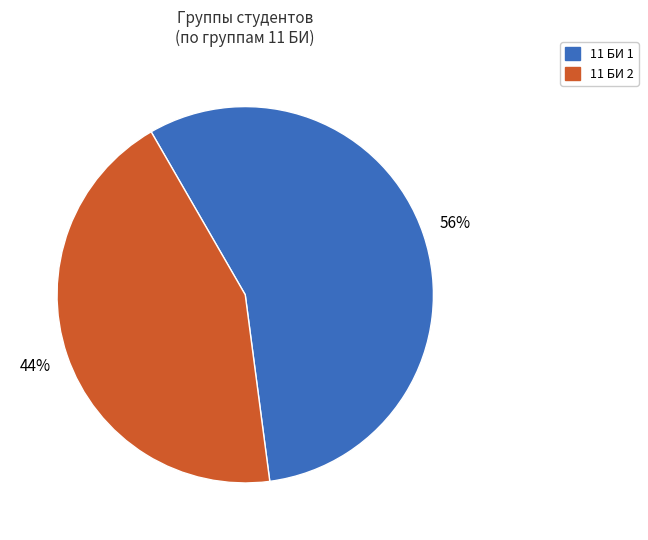

True or false: 11 БИ 2 accounts for 88% of the total.

False